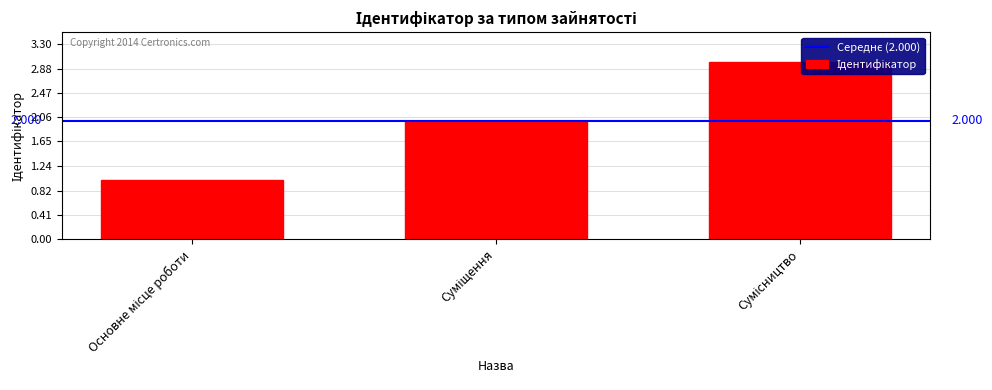

Which has a higher value, Суміщення or Сумісництво?

Сумісництво